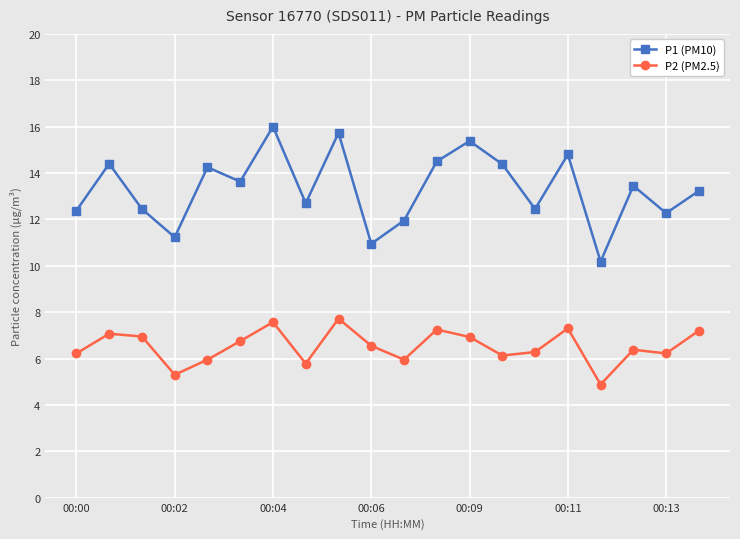

What is the average value of the P2 (PM2.5) series?

6.5